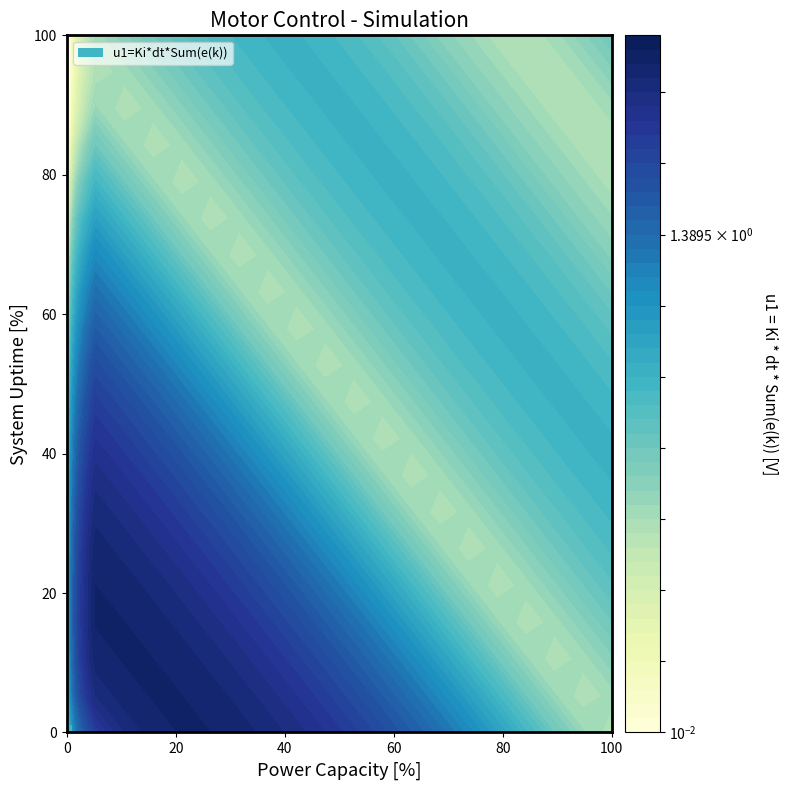

At how many categories does at least one series exceed 2?

11